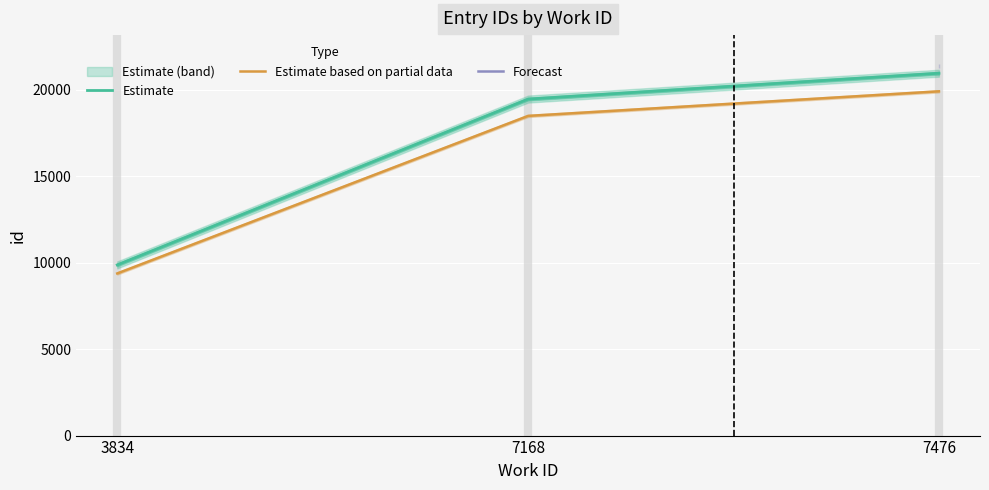

What is the value of the Estimate based on partial data point at the 1st from the left?

9373.0